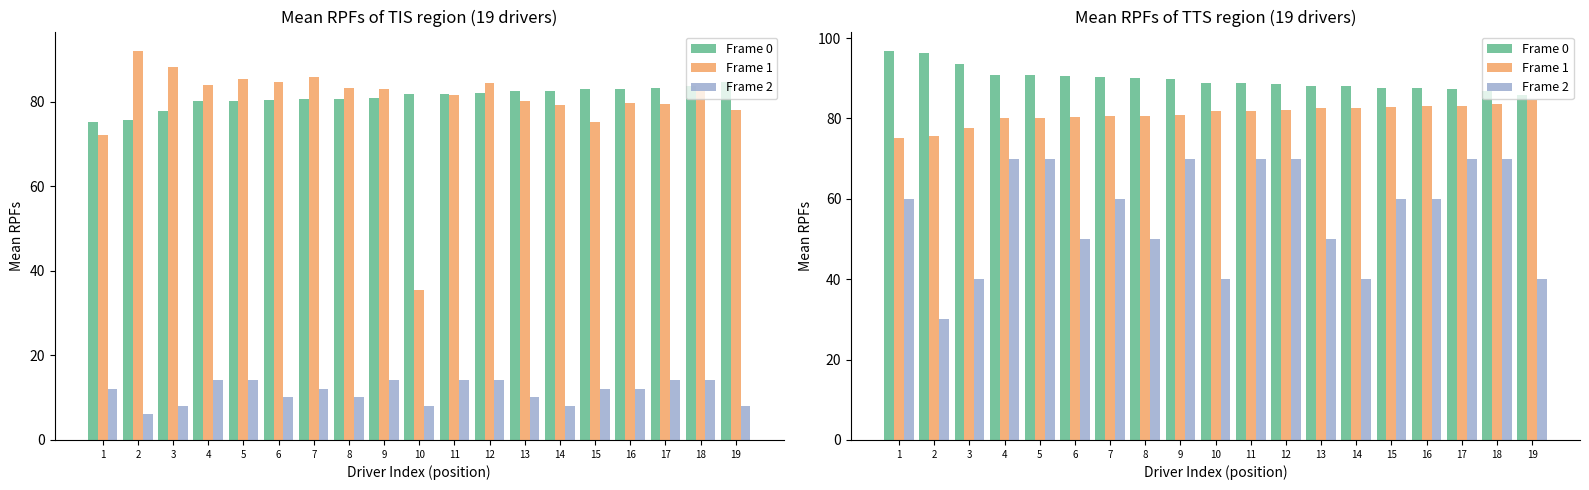

What is the total value across all series at 17?

240.6